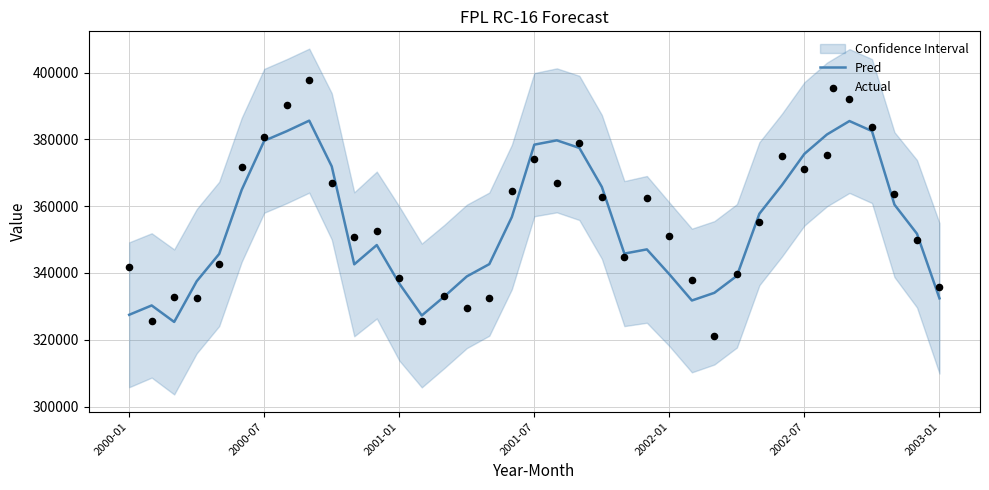

Which series has the largest total across all categories?

Actual